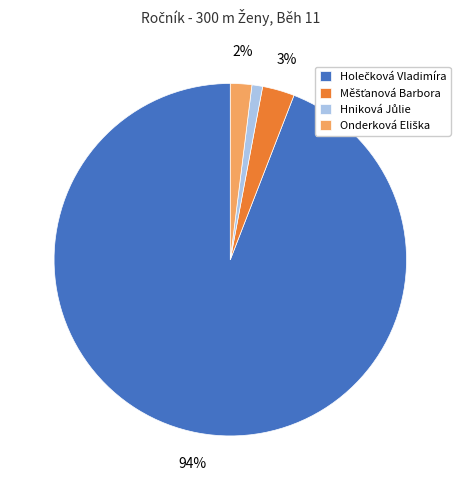

To the nearest percent, what is the average slice percentage?

25%